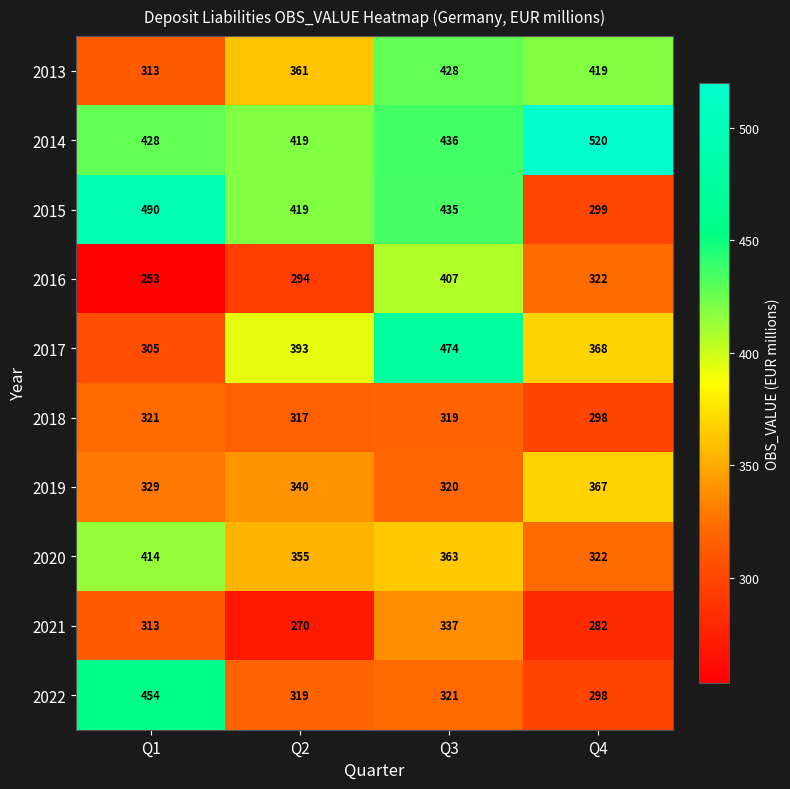

What is the sum of all 2015 values?

1643